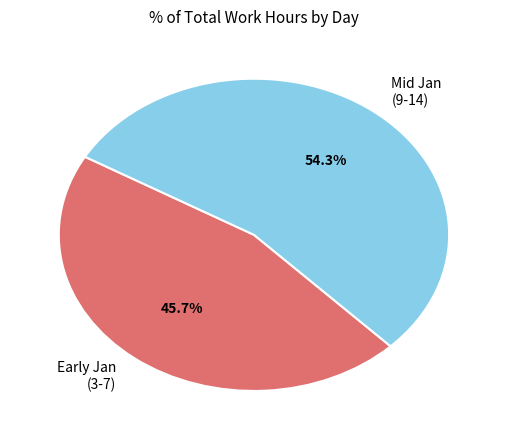

What is the largest slice in the pie chart?

Mid Jan (9-14)